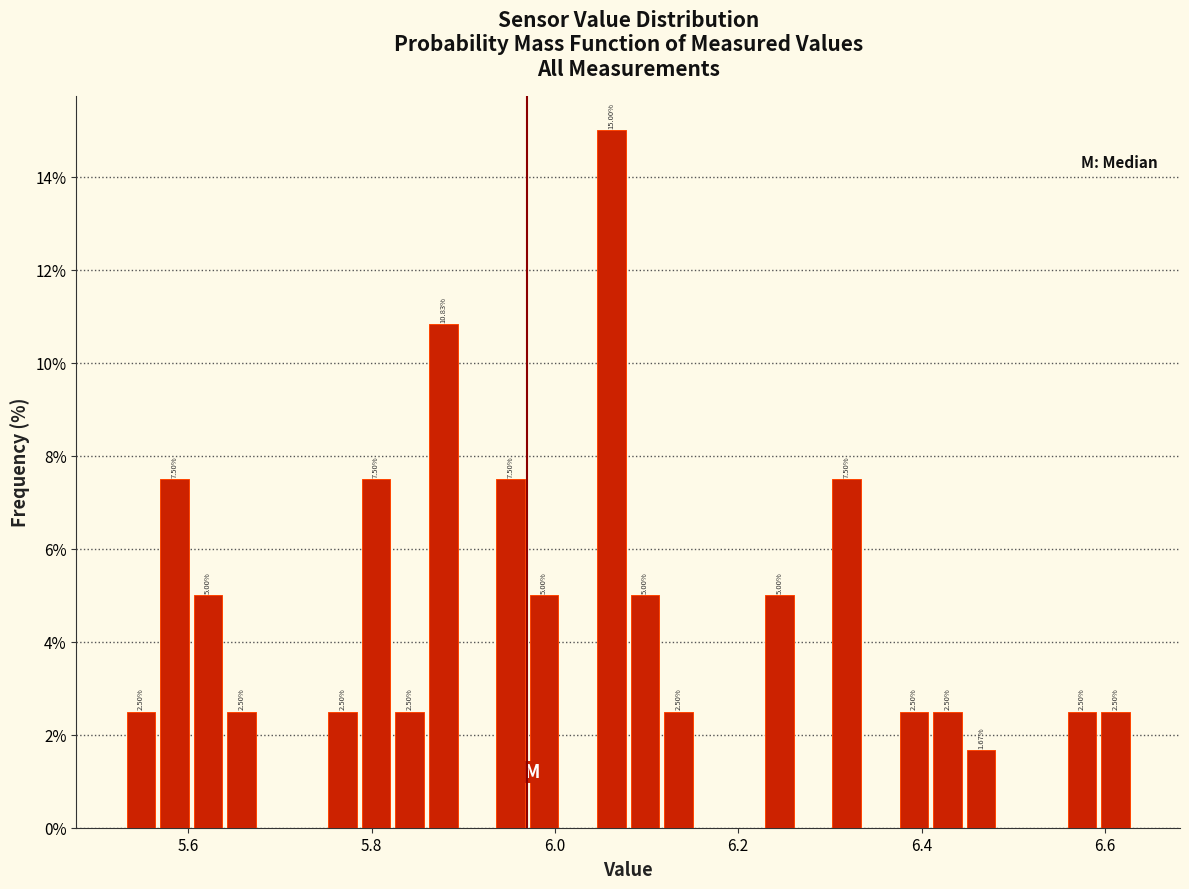

Around what value on the x-axis is the tallest bar? Give the approximate position of its centre, as read against the axis.

6.06